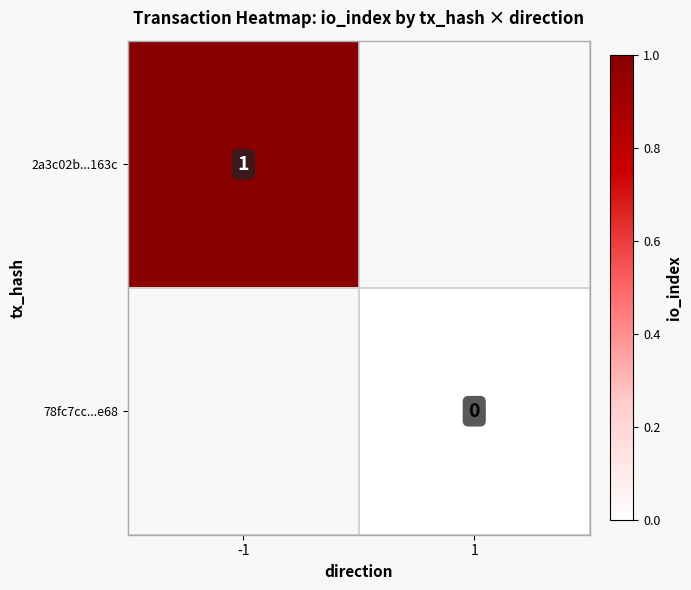

At which category does the chart reach its minimum across all series?

1